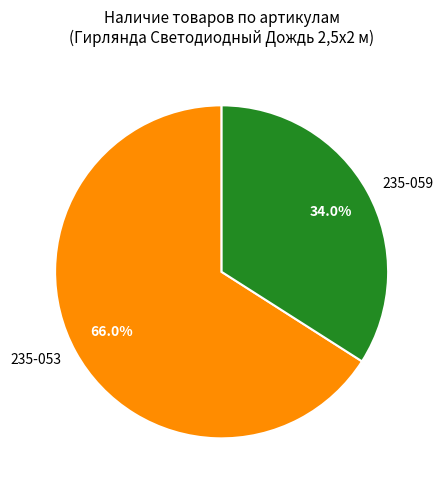

Which category has the biggest portion of the pie?

235-053